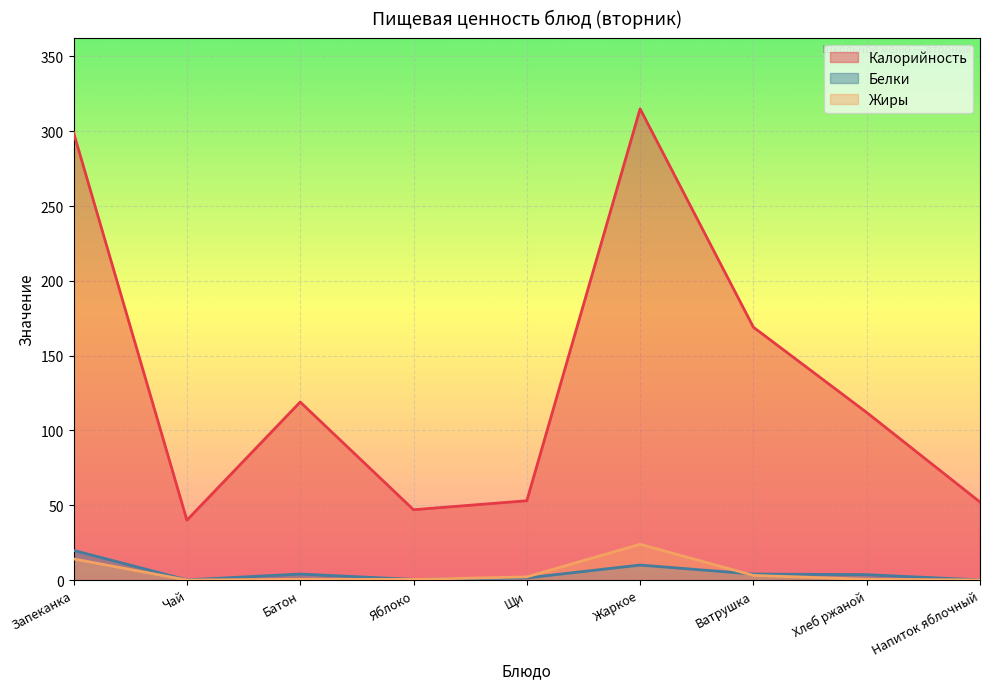

Where is the first local minimum for Жиры?

Чай